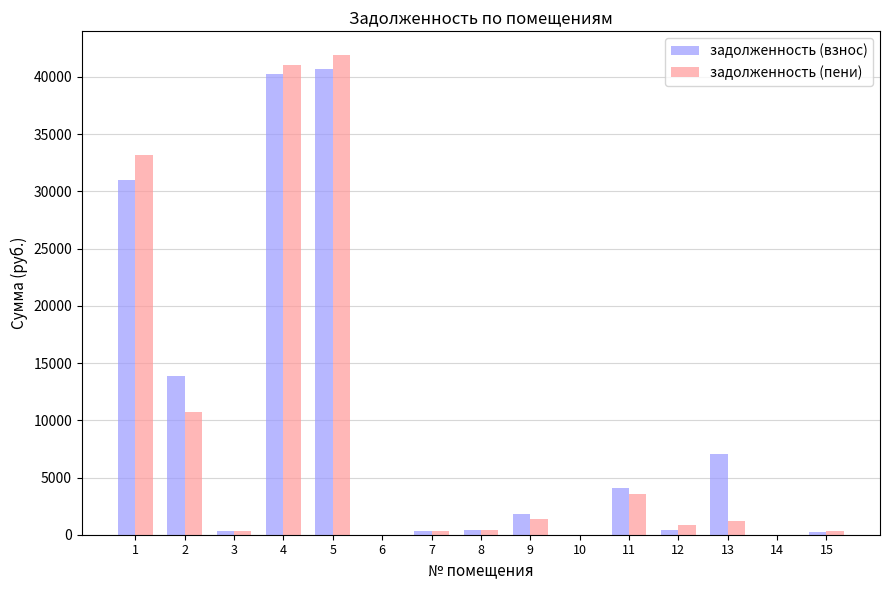

How many categories are shown in the chart?

15